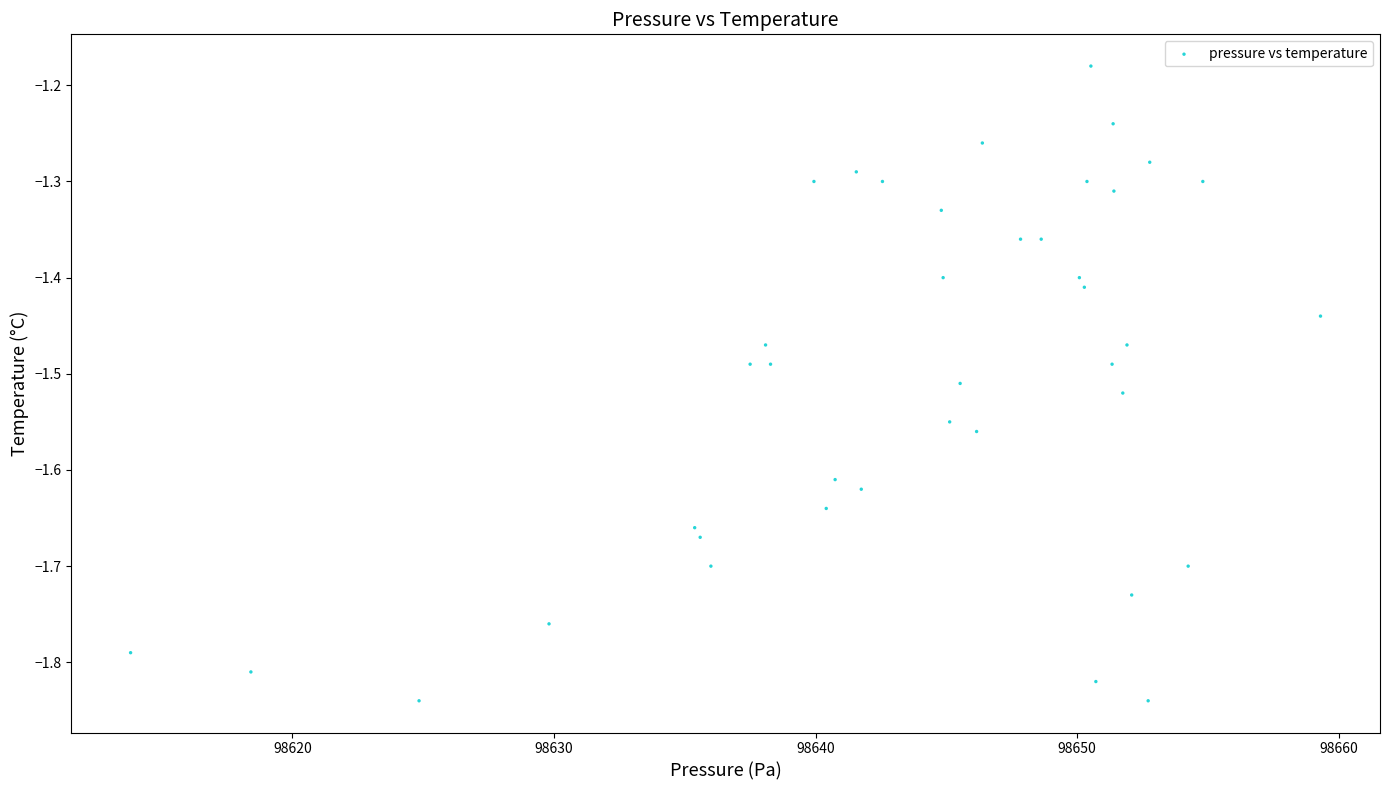

What is the range of Y values (max minus min)?

0.7